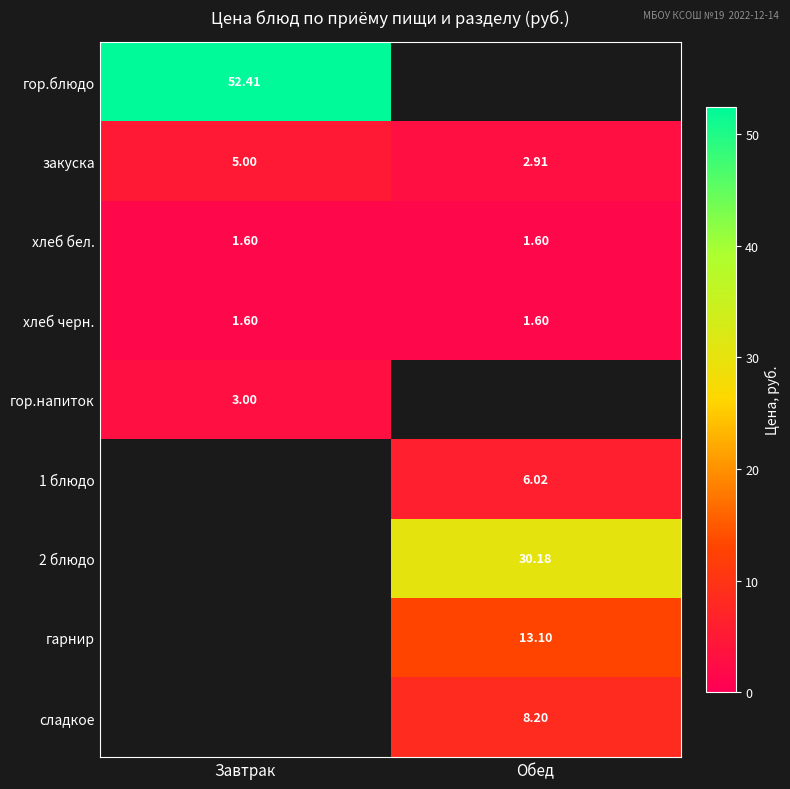

What is the average value of the хлеб черн. series?

1.6